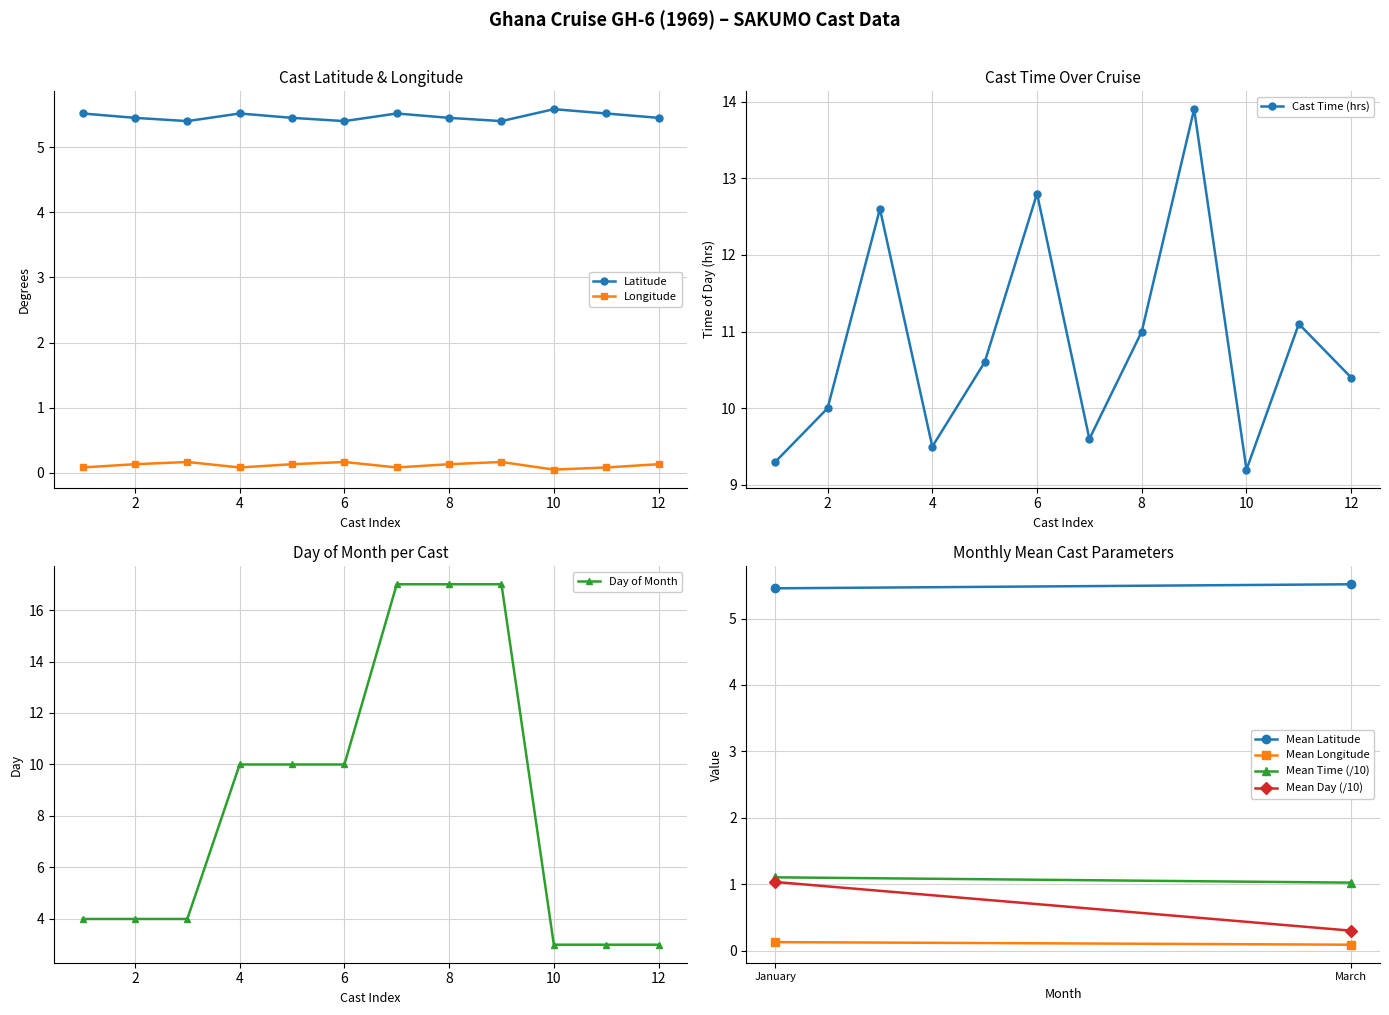

At which category does the chart reach its peak across all series?

Cast 7